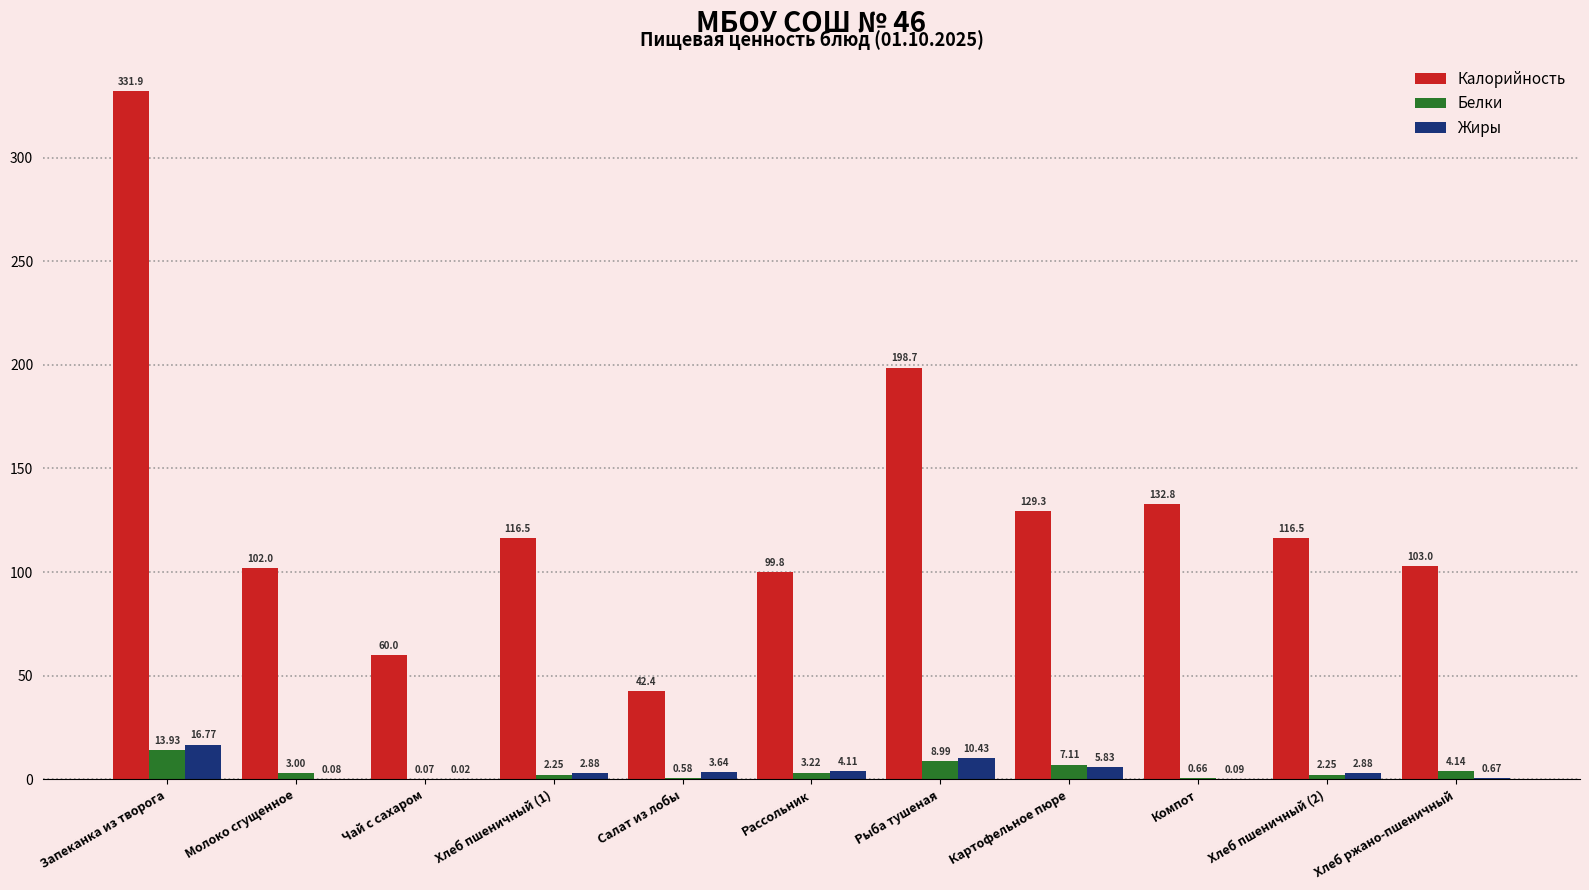

Which series has the largest total across all categories?

Калорийность